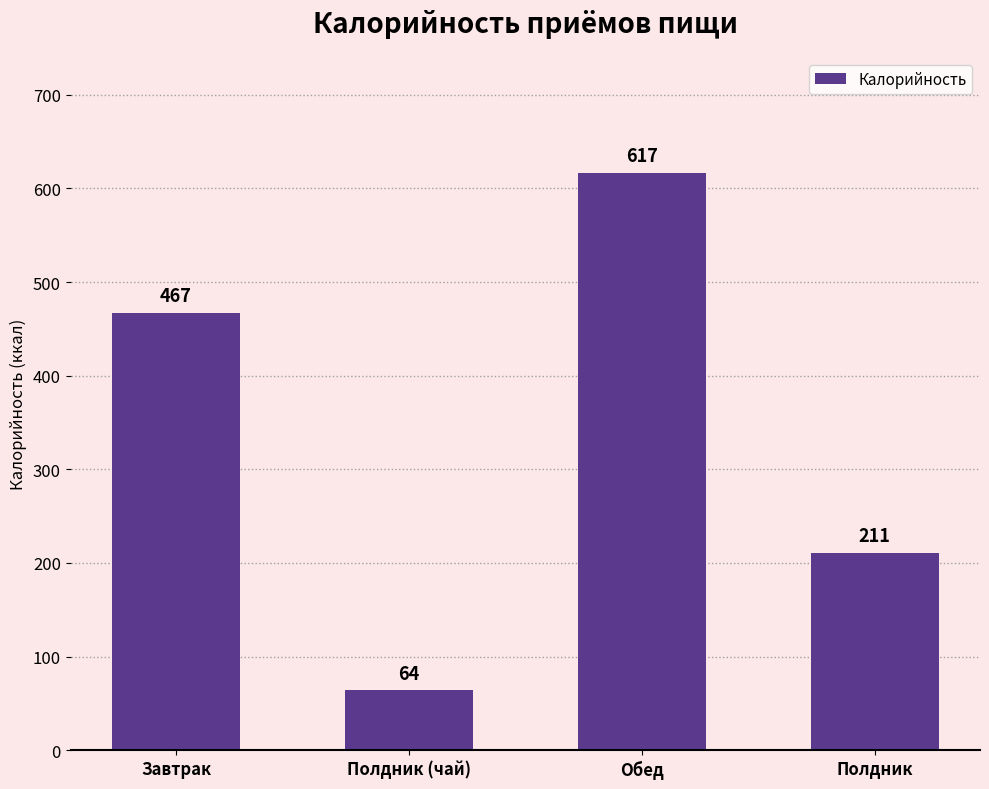

What position from the left is Полдник (чай)?

2